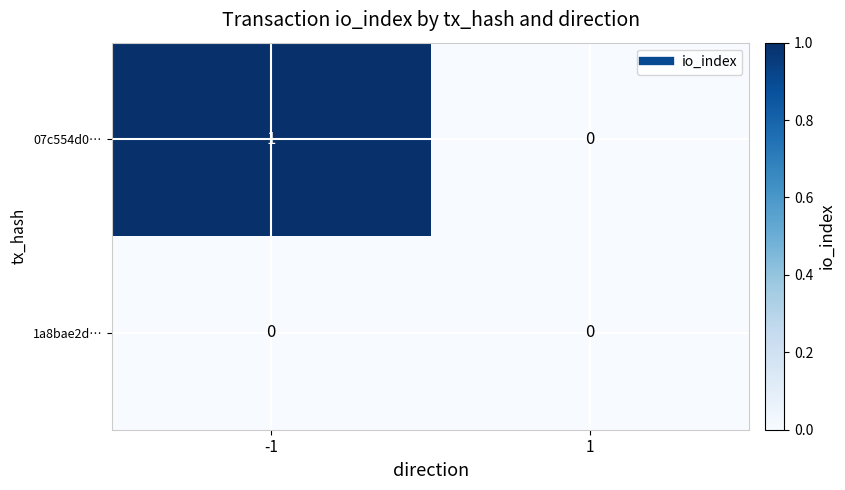

Is the value of 1a8bae2d… at -1 greater than the value of 07c554d0… at -1?

No